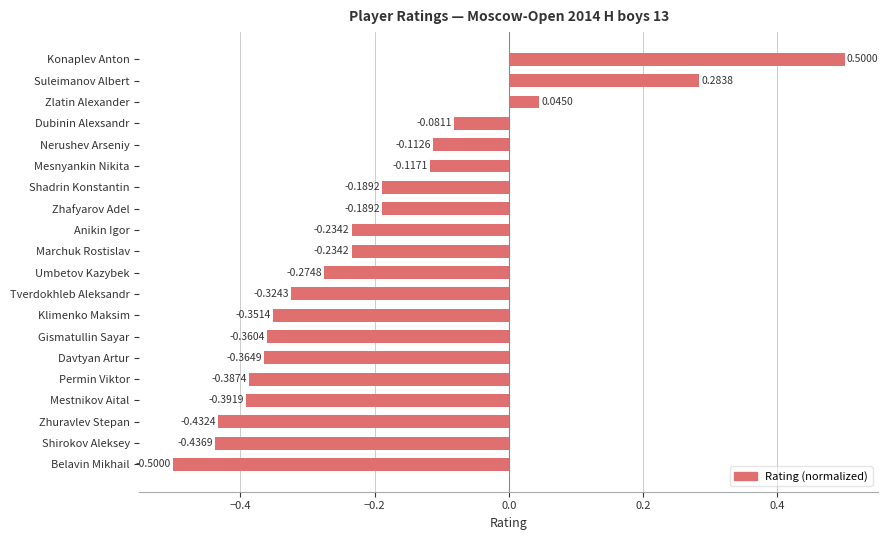

Which category has the highest value across all series?

Konaplev Anton